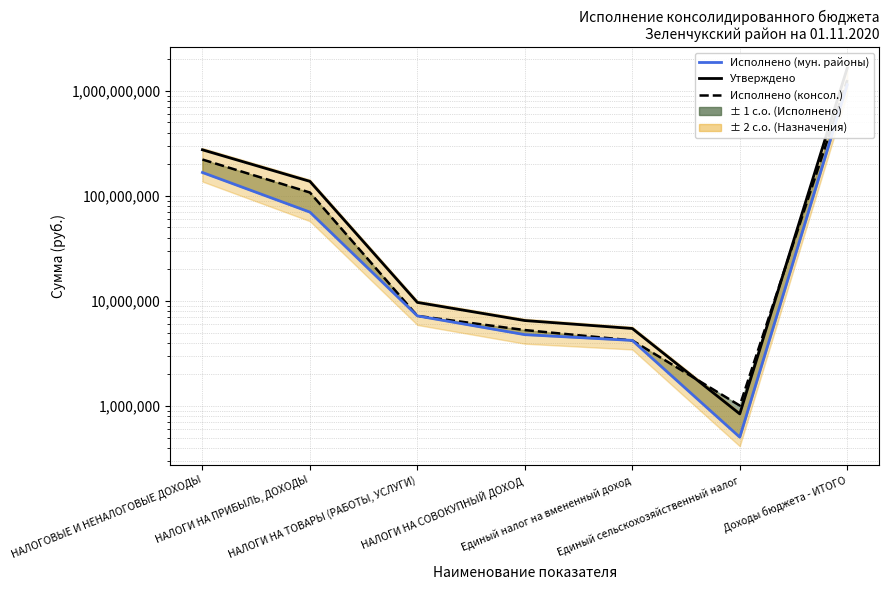

Between Единый налог на вмененный доход and НАЛОГИ НА ТОВАРЫ (РАБОТЫ, УСЛУГИ), which is larger?

НАЛОГИ НА ТОВАРЫ (РАБОТЫ, УСЛУГИ)